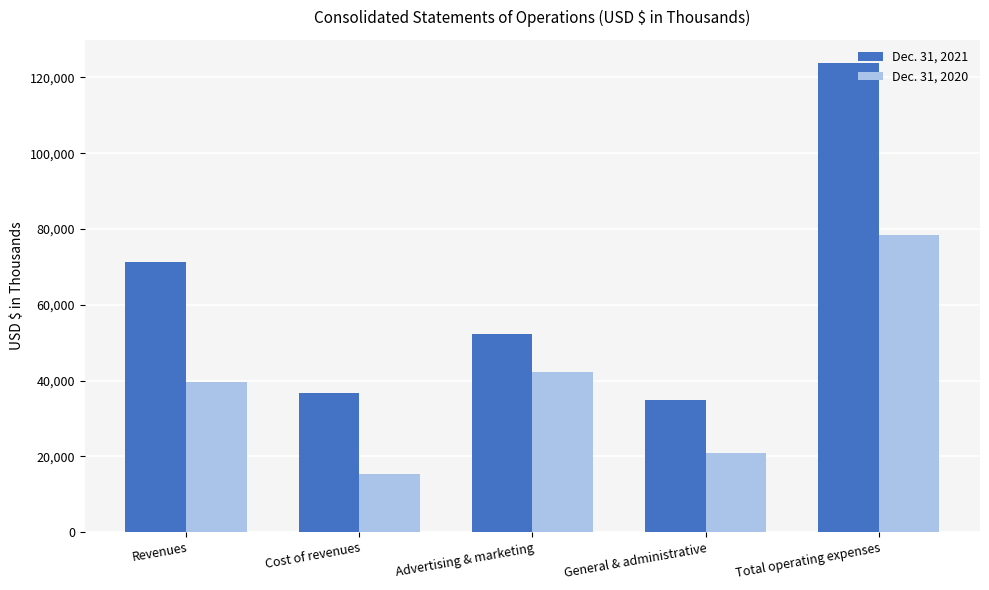

At Revenues, list the series in order from smallest to largest.

Dec. 31, 2020, Dec. 31, 2021